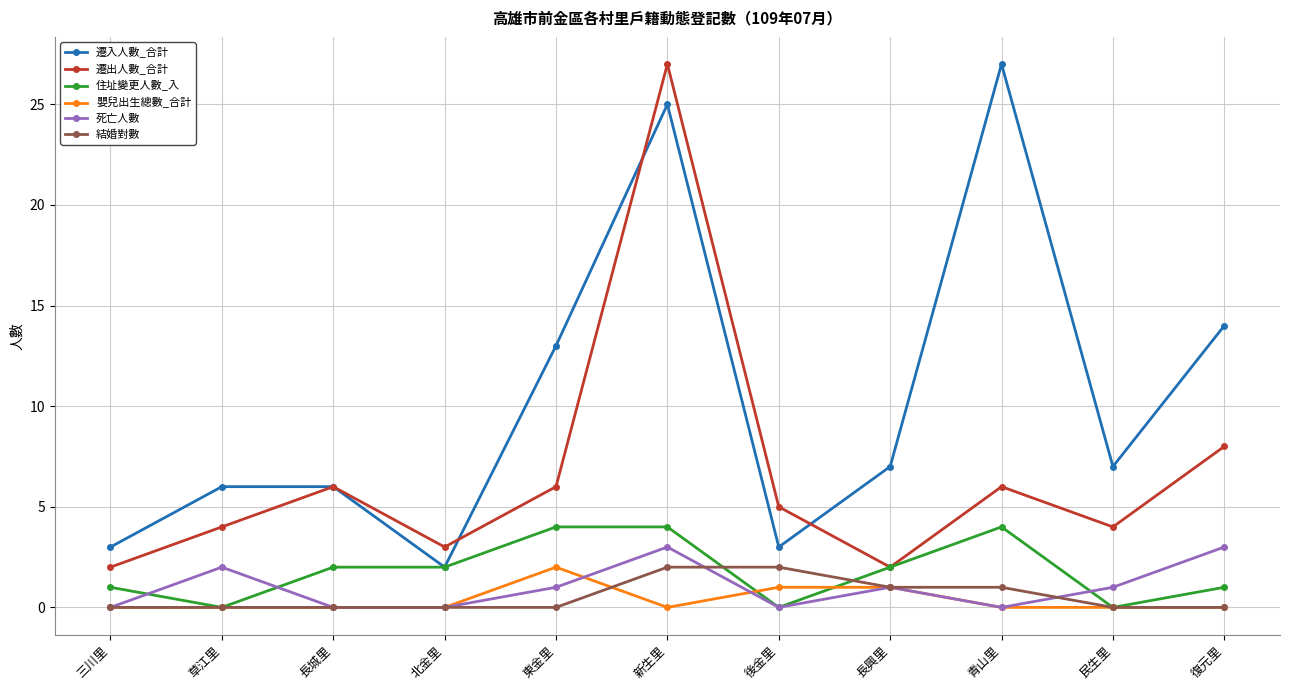

Reading right to left, extract all data points from this chart.

遷入人數_合計: 14	7	27	7	3	25	13	2	6	6	3
遷出人數_合計: 8	4	6	2	5	27	6	3	6	4	2
住址變更人數_入: 1	0	4	2	0	4	4	2	2	0	1
嬰兒出生總數_合計: 0	0	0	1	1	0	2	0	0	0	0
死亡人數: 3	1	0	1	0	3	1	0	0	2	0
結婚對數: 0	0	1	1	2	2	0	0	0	0	0